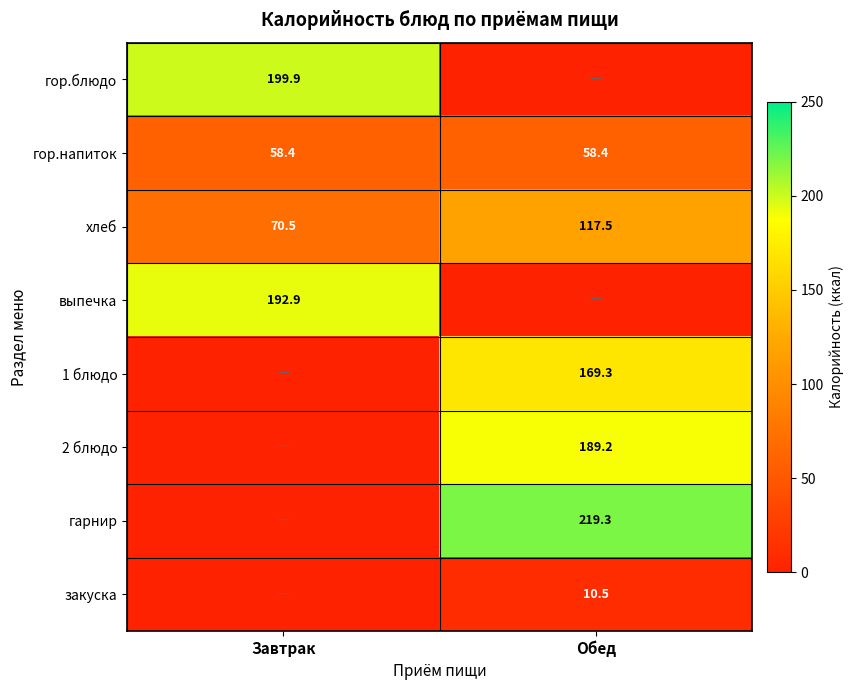

What is the sum of all гор.напиток values?

116.8